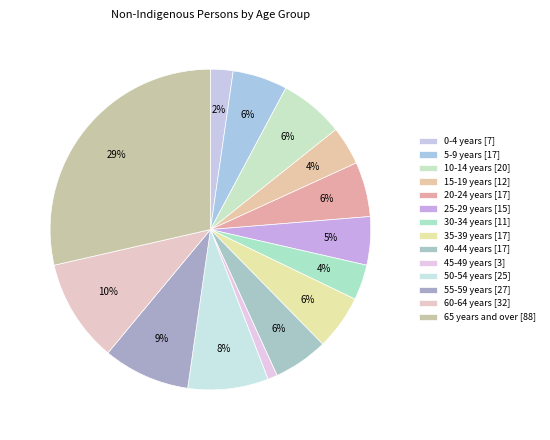

What is the ratio of the value at 50-54 years to the value at 60-64 years?

0.8